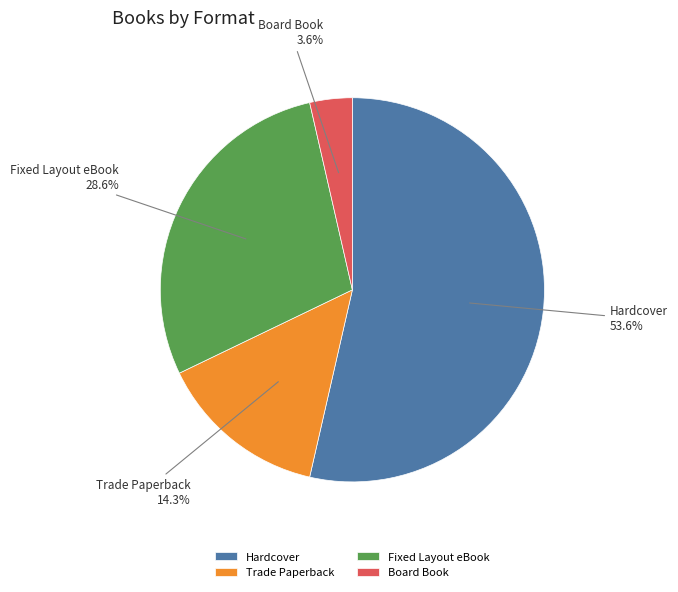

What is the ratio of the value at Trade Paperback to the value at Board Book?

4.0